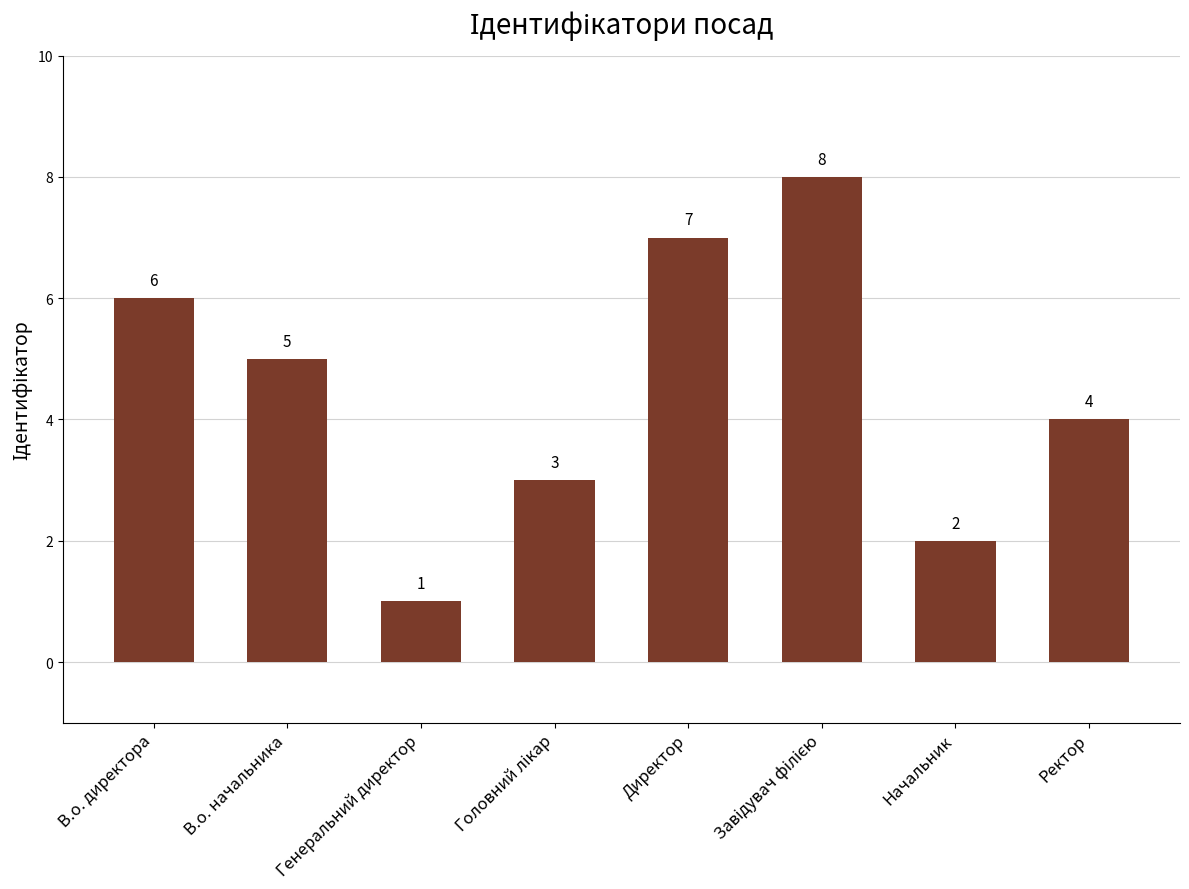

What is the change in value from Директор to Ректор?

-3